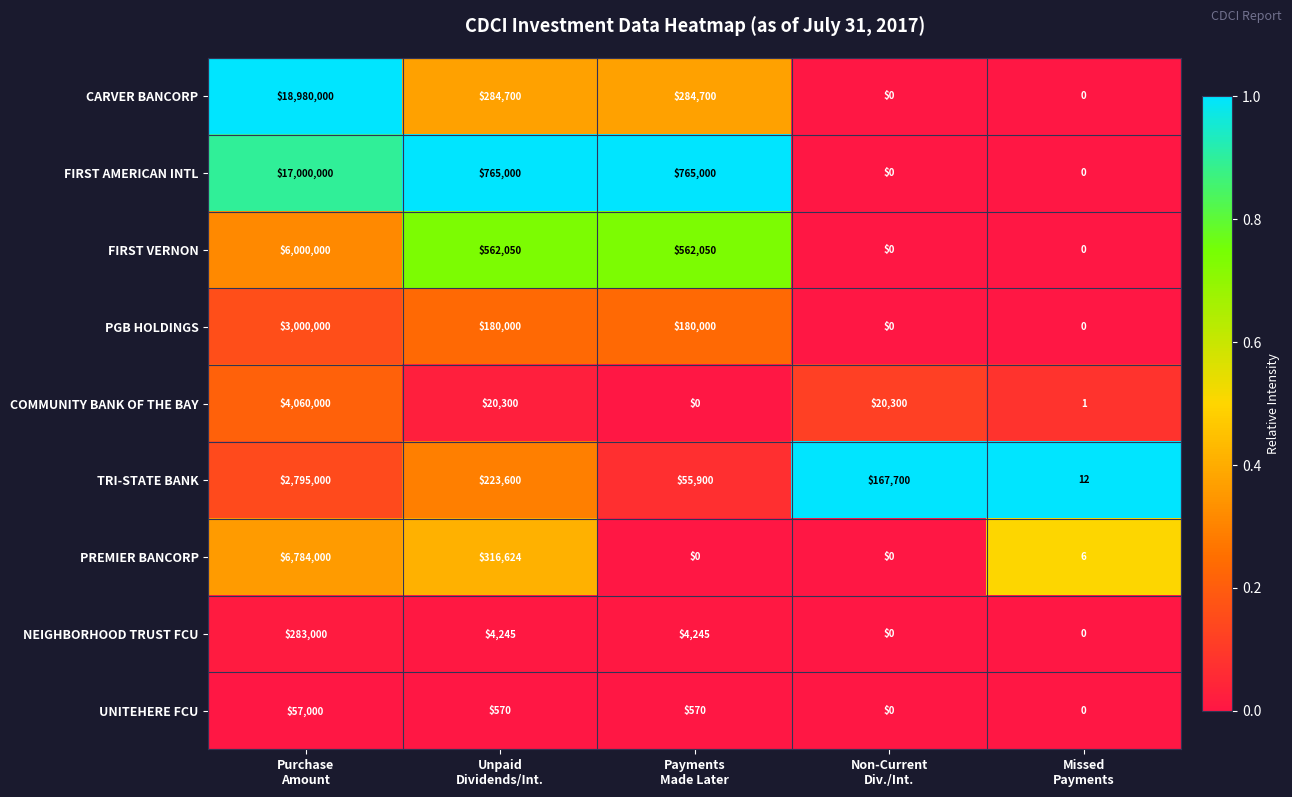

What is the sum of all FIRST AMERICAN INTL values?

18530000